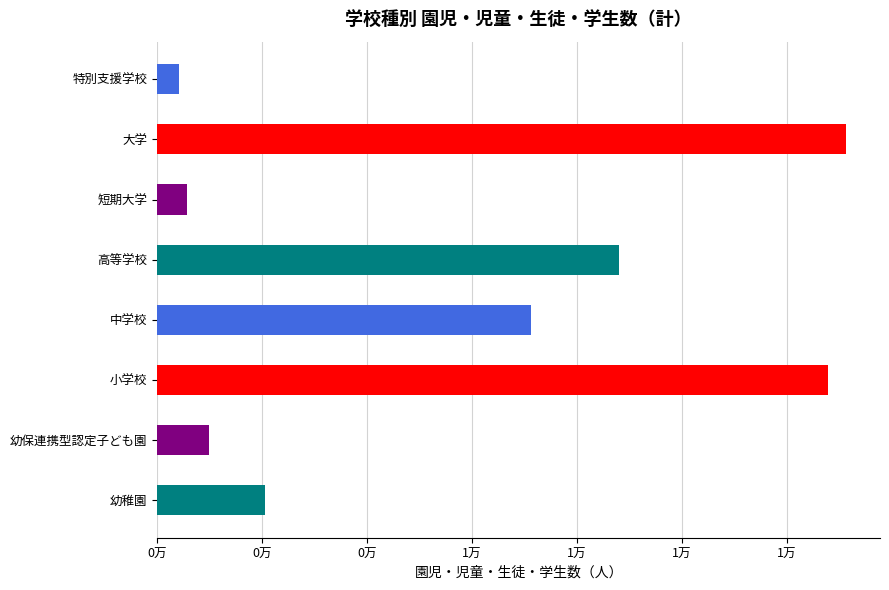

How many data points are above 7117?

3